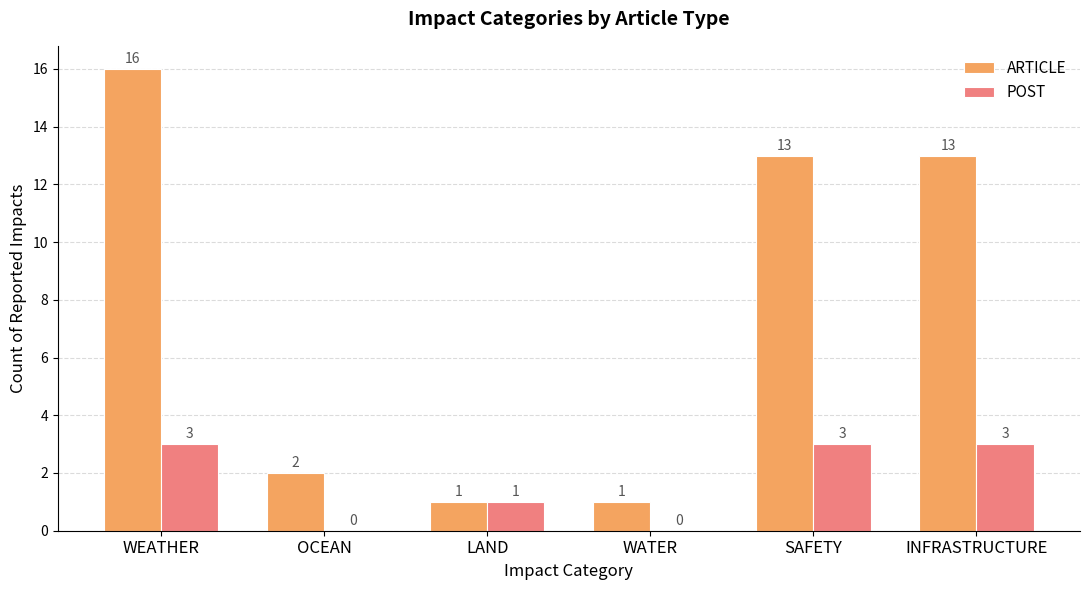

How many values in POST are above zero?

4